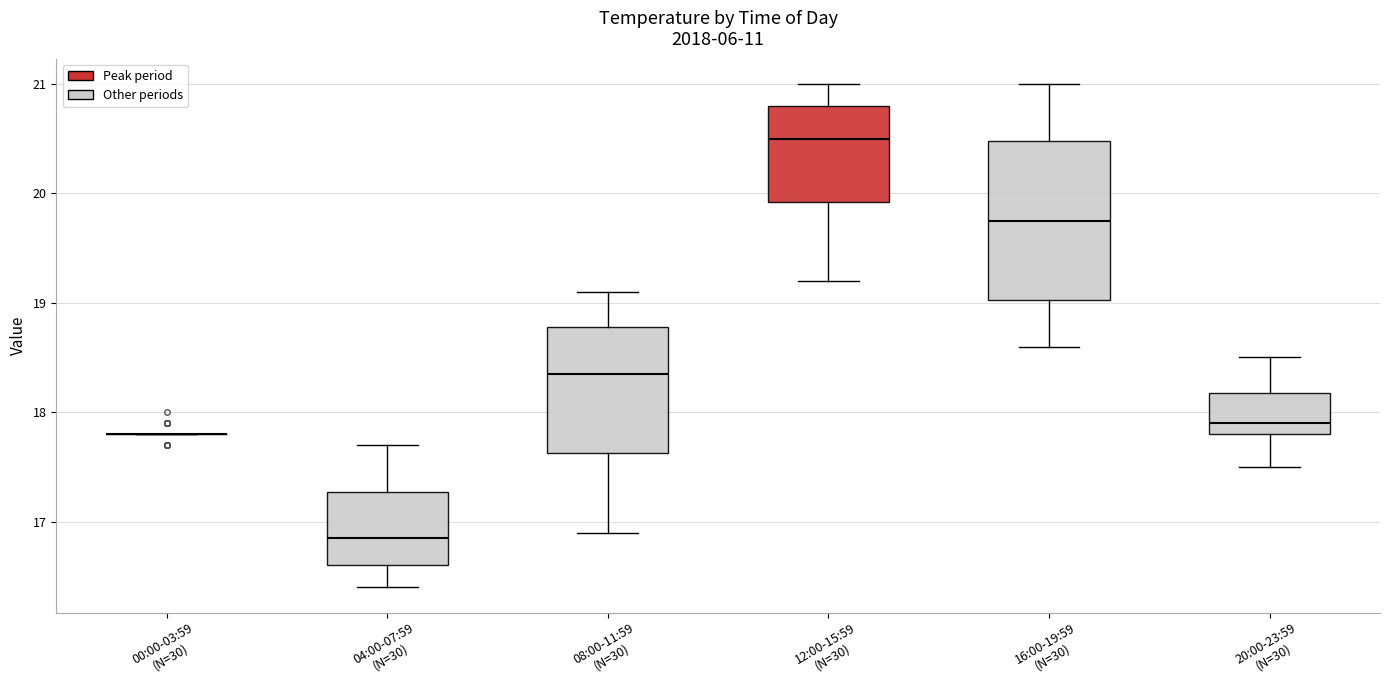

Reading left to right, read every box against the y-axis: the position of its median line, the range the box covers, and the ends of its whiskers. The values are not printed on the chart, so give them approximately, as read against the axis.

00:00-03:59 (N=30): box collapsed to a line at 17.8, whiskers 17.8 to 17.8
04:00-07:59 (N=30): median 16.9, box 16.6 to 17.3, whiskers 16.4 to 17.7
08:00-11:59 (N=30): median 18.4, box 17.6 to 18.8, whiskers 16.9 to 19.1
12:00-15:59 (N=30): median 20.5, box 19.9 to 20.8, whiskers 19.2 to 21.0
16:00-19:59 (N=30): median 19.8, box 19.0 to 20.5, whiskers 18.6 to 21.0
20:00-23:59 (N=30): median 17.9, box 17.8 to 18.2, whiskers 17.5 to 18.5